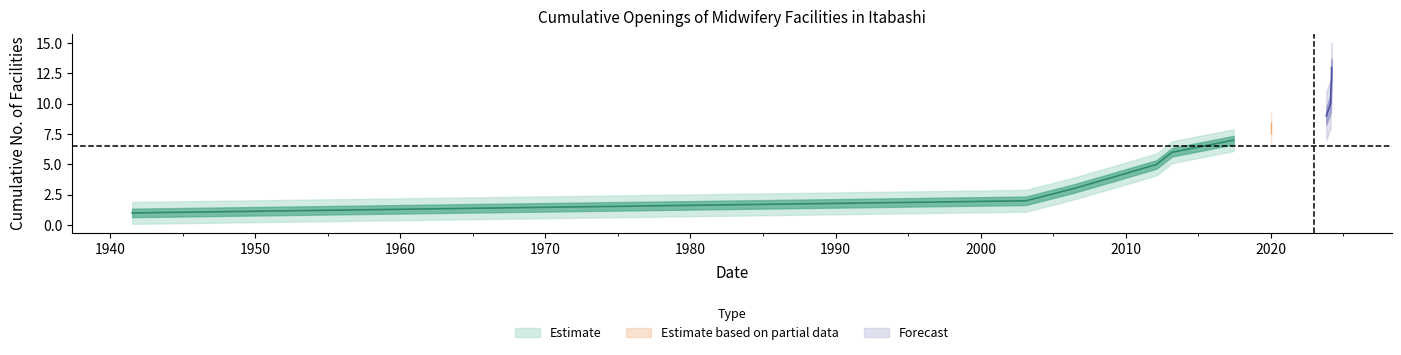

Does the chart display data point markers on the line(s)?

No